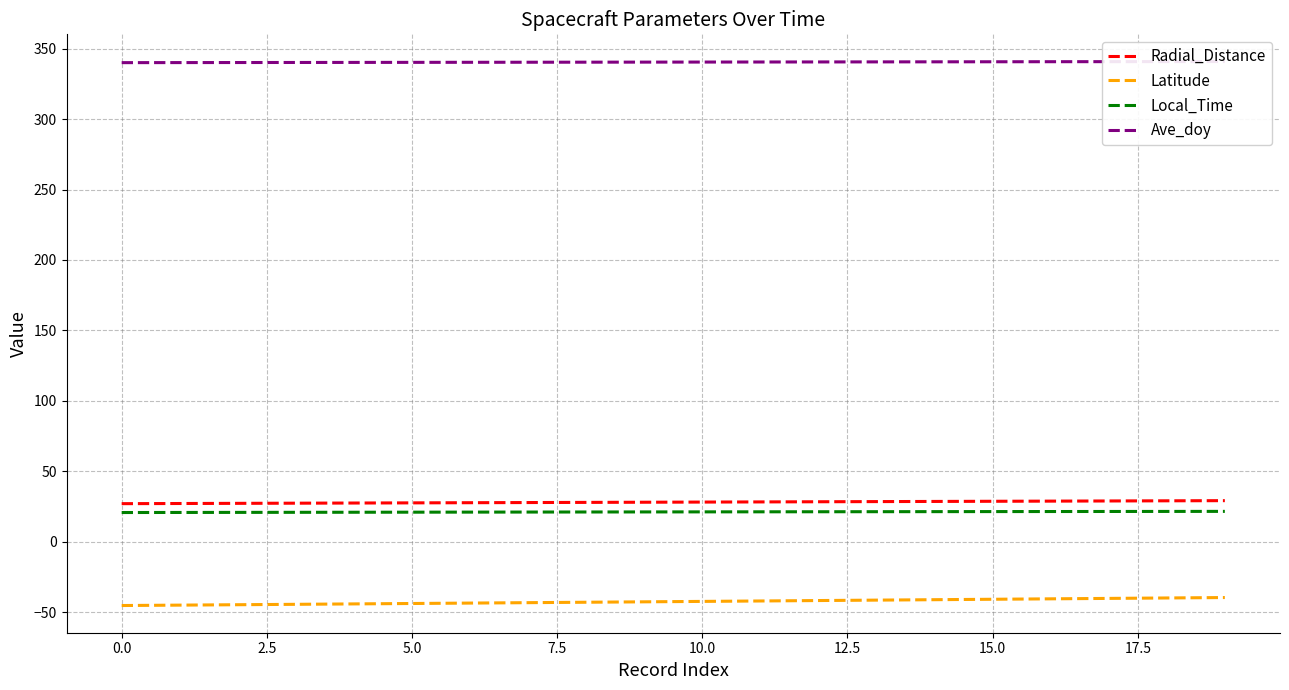

How many lines are shown in the chart?

4